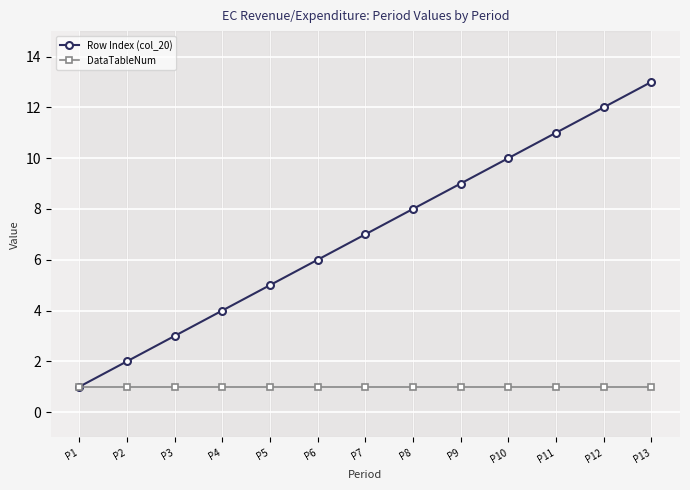

Between P1 and P10, which series saw the biggest shift?

Row Index (col_20)